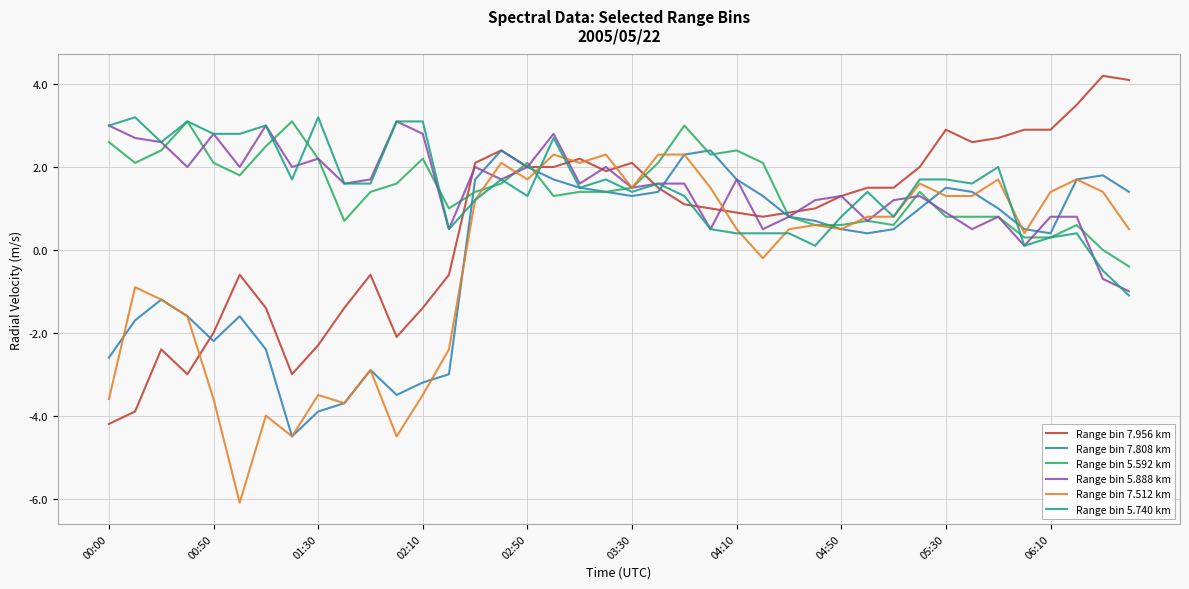

What is the minimum value for Range bin 7.808 km?

-4.5